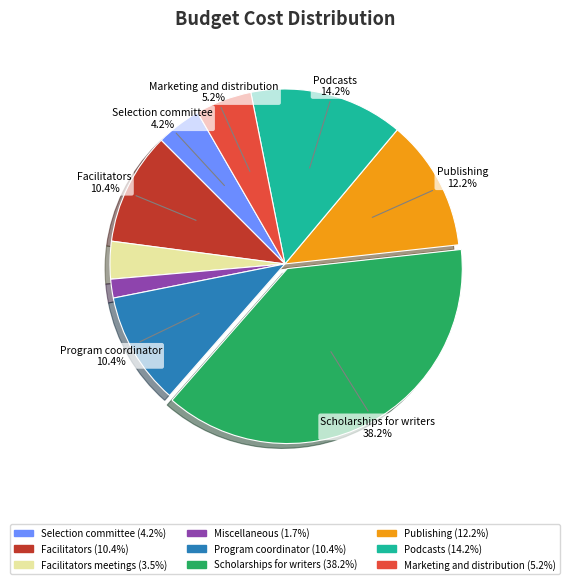

Does any single category account for the majority?

No